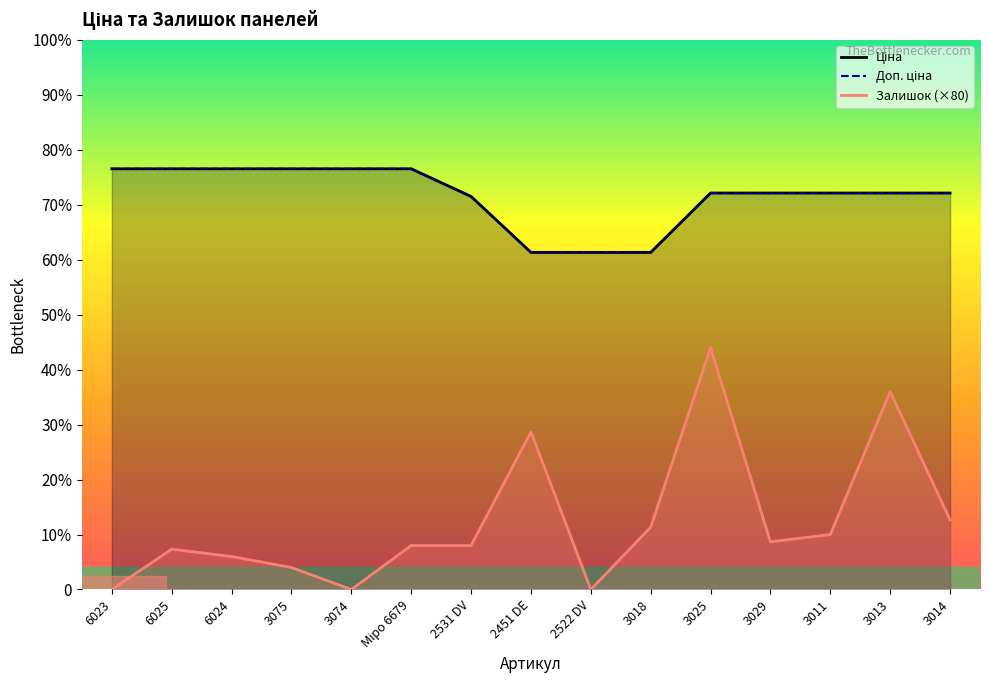

Where is Ціна nearest to the value 8272?

2531 DV